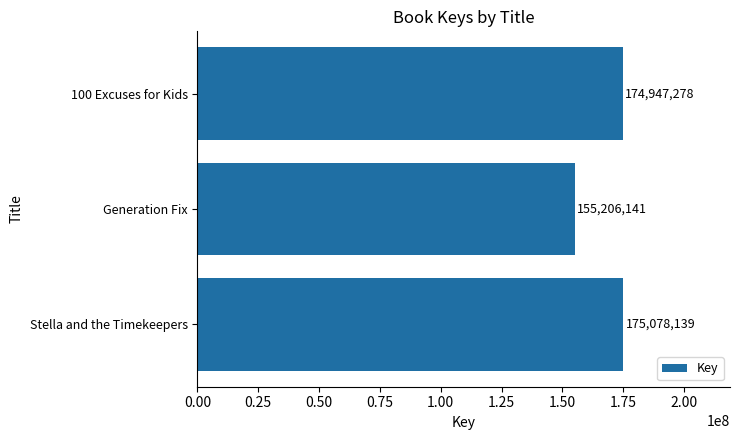

Which category has the lowest value across all series?

Generation Fix